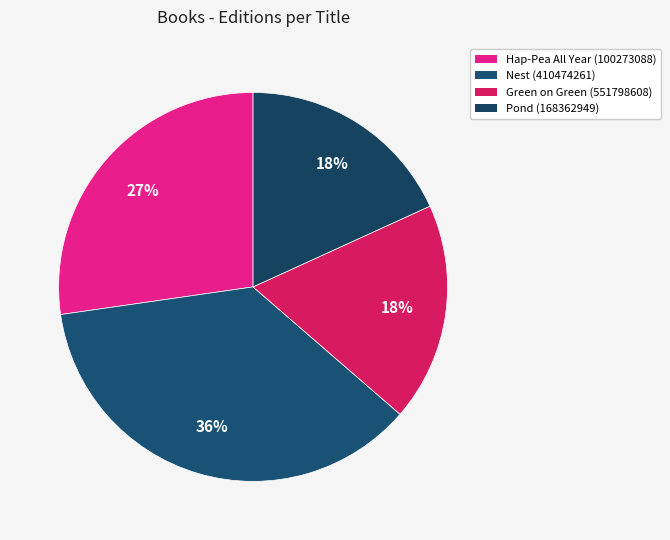

How many segments does this pie chart have?

4